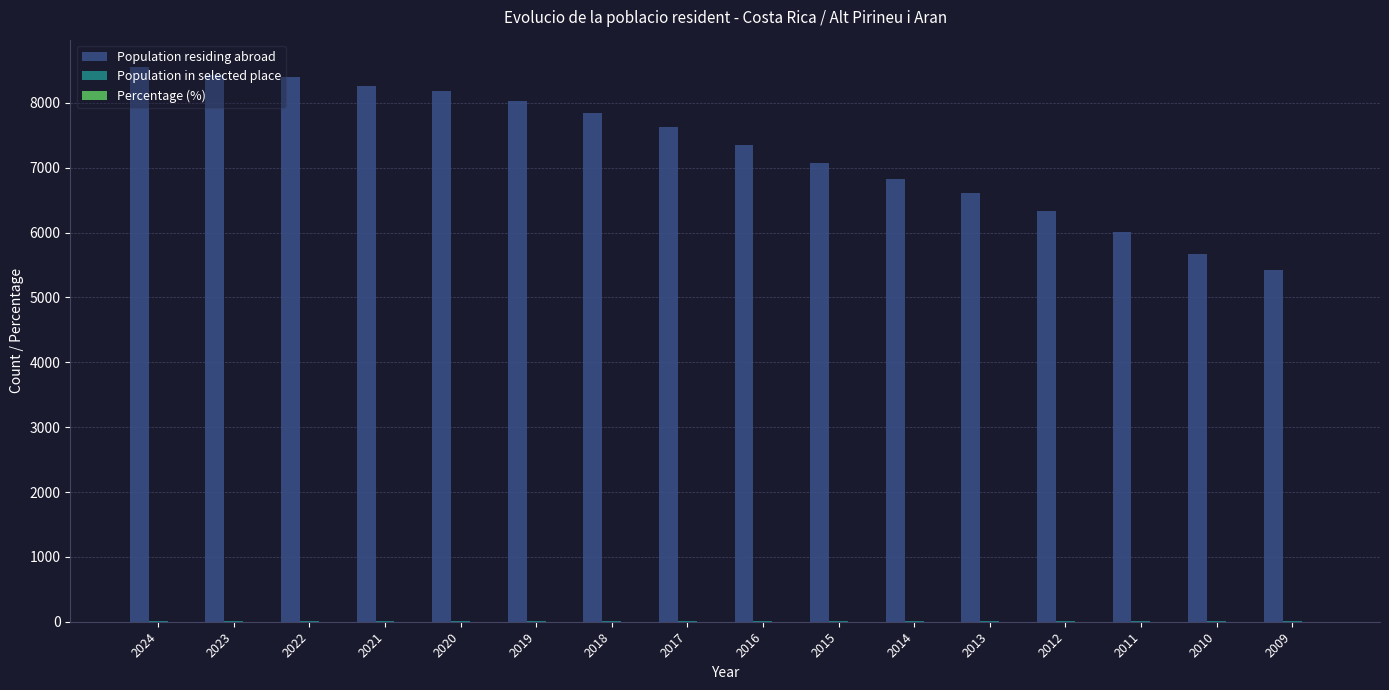

What is the maximum value shown in the chart?

8548.0